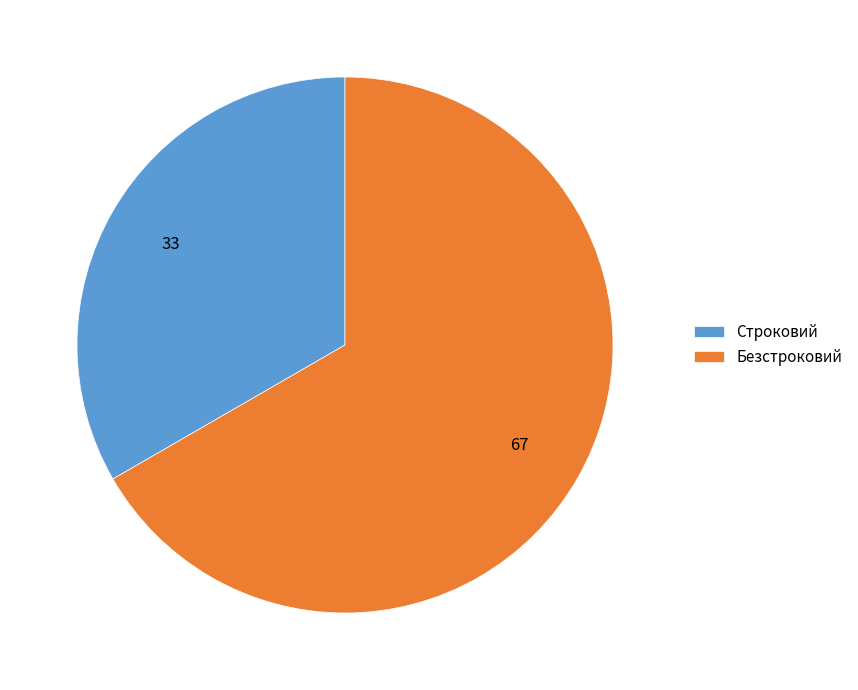

How many segments does this pie chart have?

2